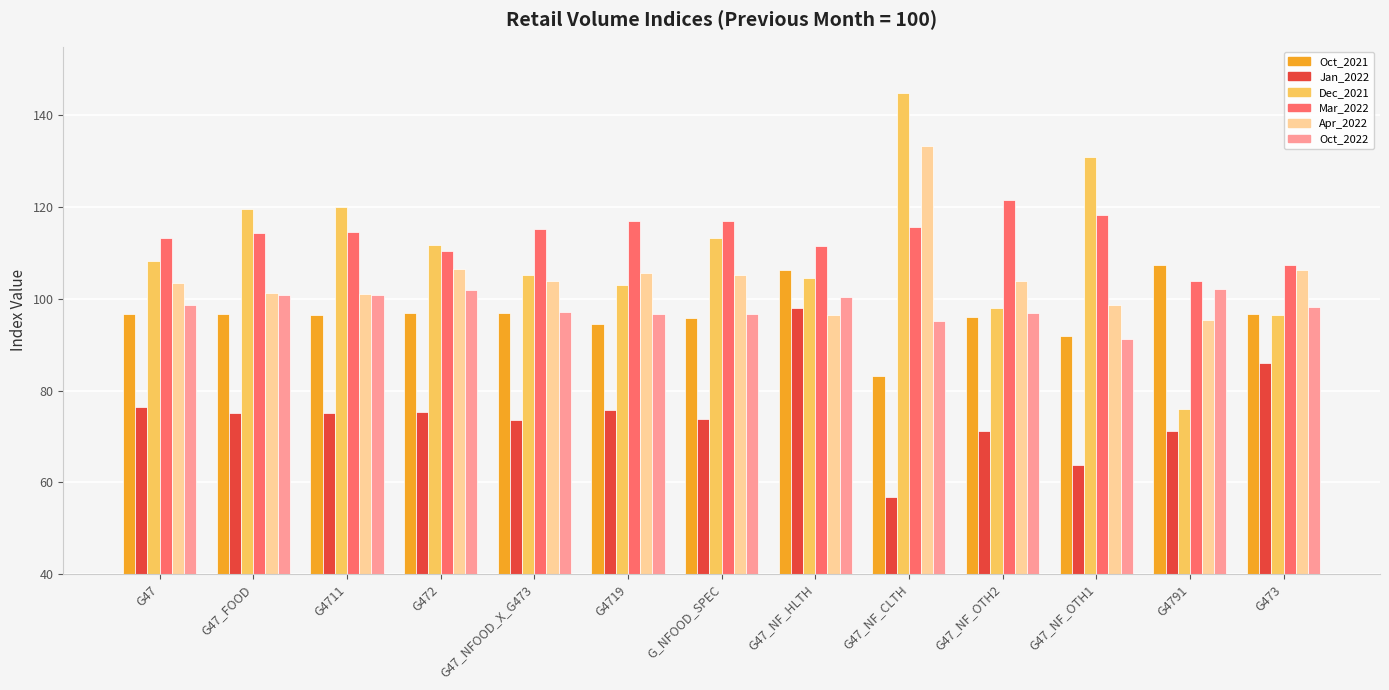

What is the difference between the highest and lowest values at G47_NF_OTH2?

50.4